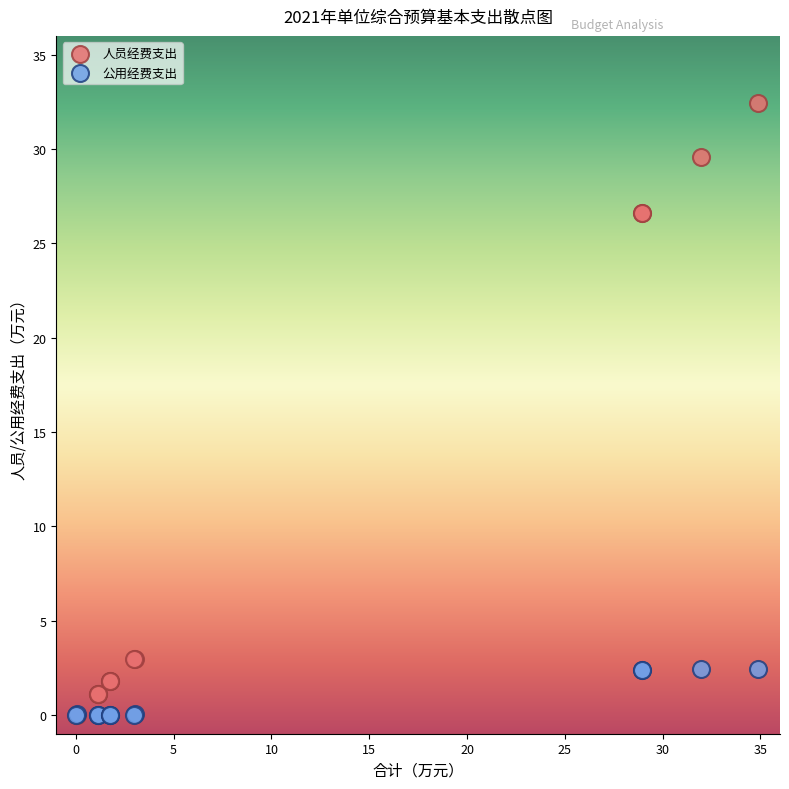

What are all the series names shown in the legend?

人员经费支出, 公用经费支出